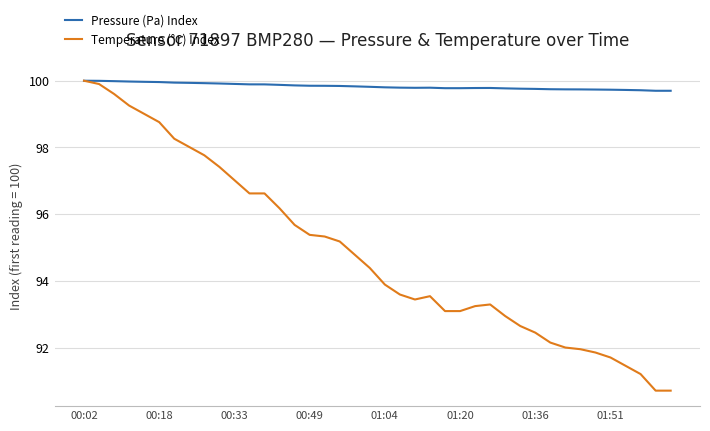

What is the maximum value for Pressure (Pa) Index?

100.0